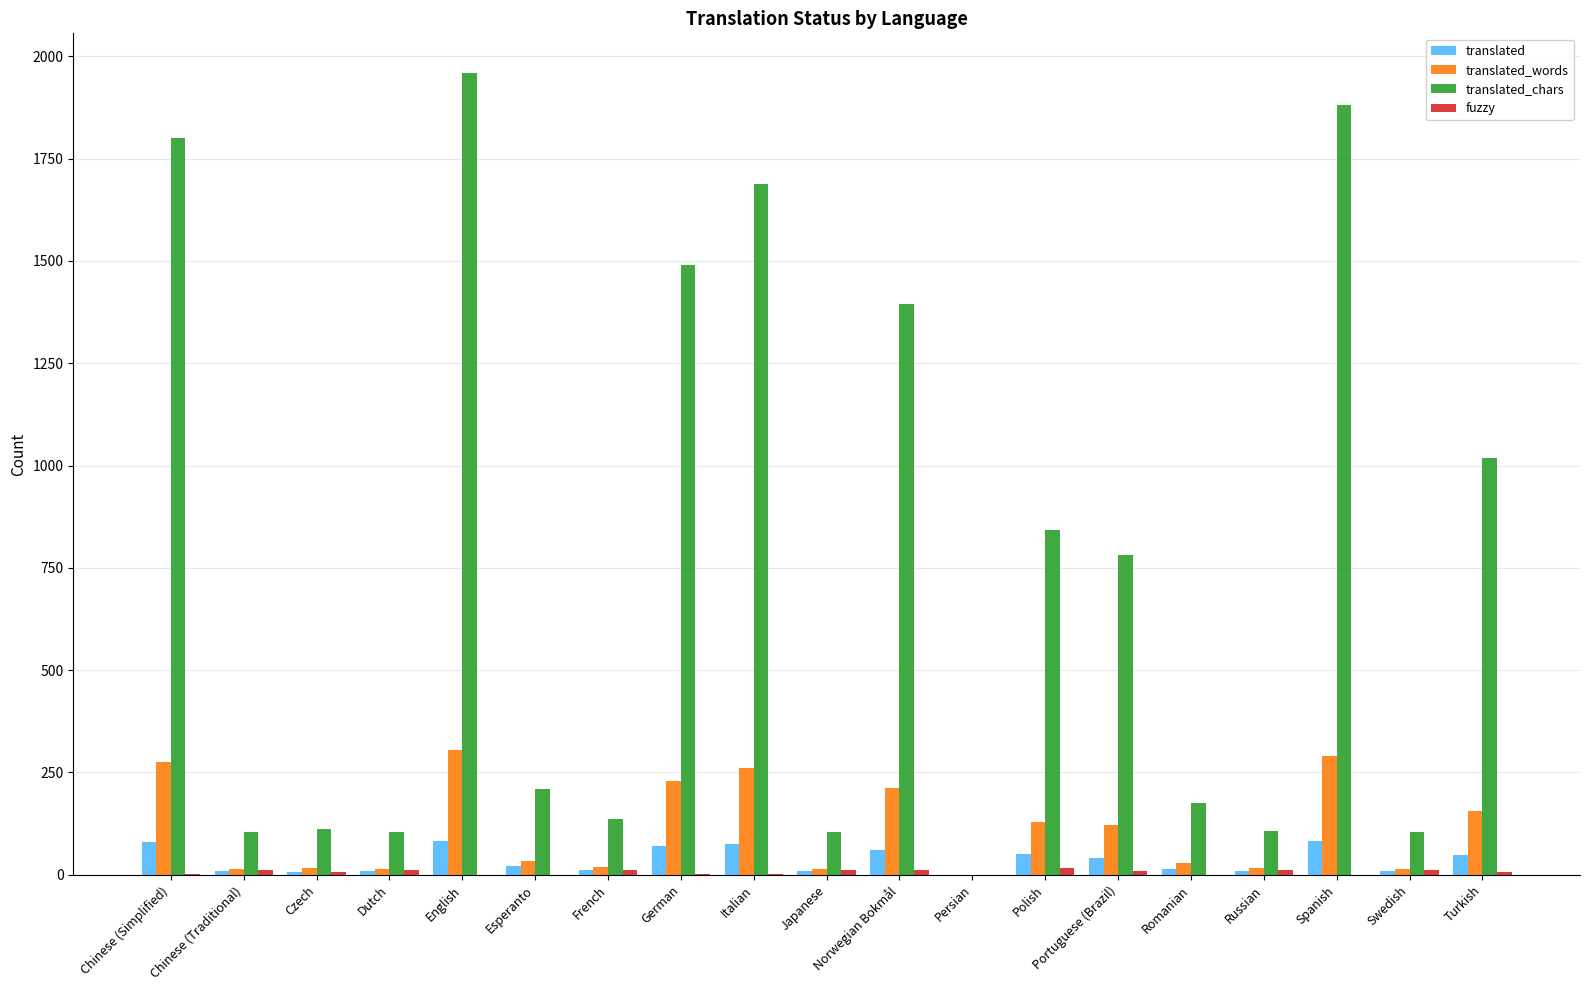

What is the sum of all translated values?

694